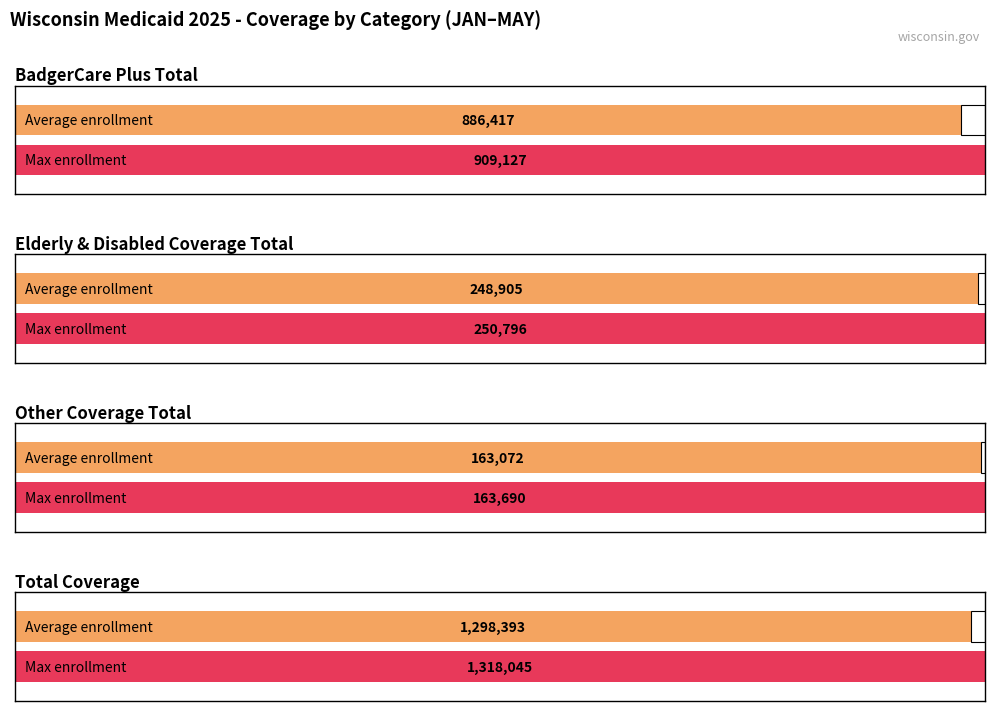

Are the bars grouped side by side (vs. stacked)?

Yes